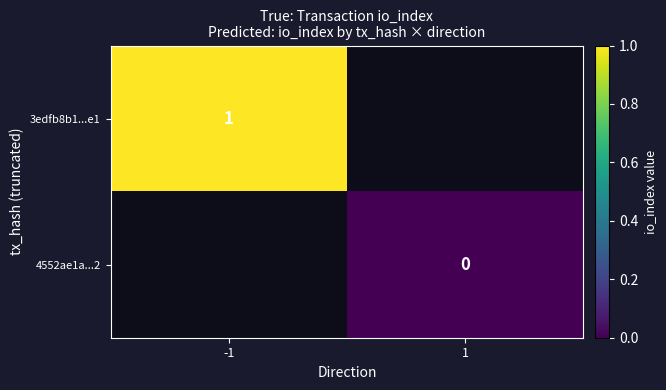

The 3edfb8b1...e1 series shows 1 at -1. True or false?

True